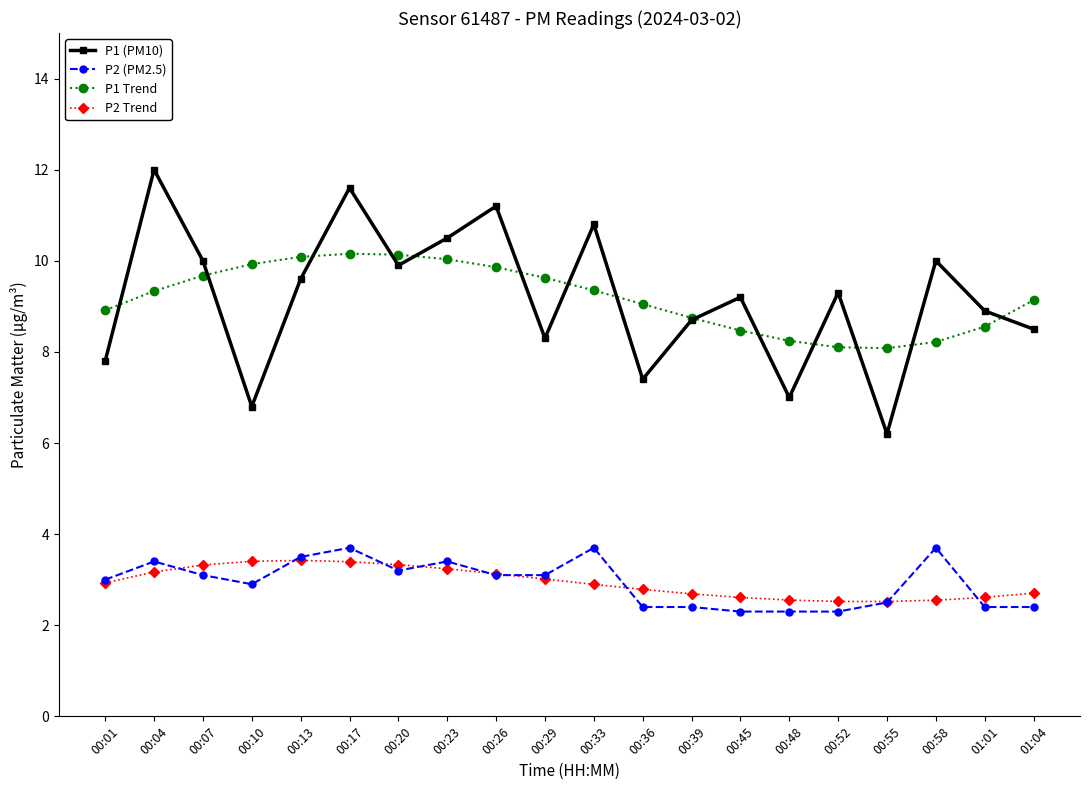

What is the label of the 1st point from the left?

00:01